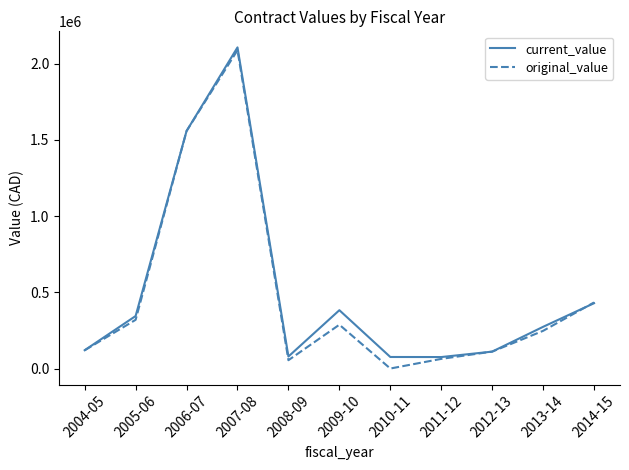

The value of original_value at 2012-13 is 111000.0. True or false?

True